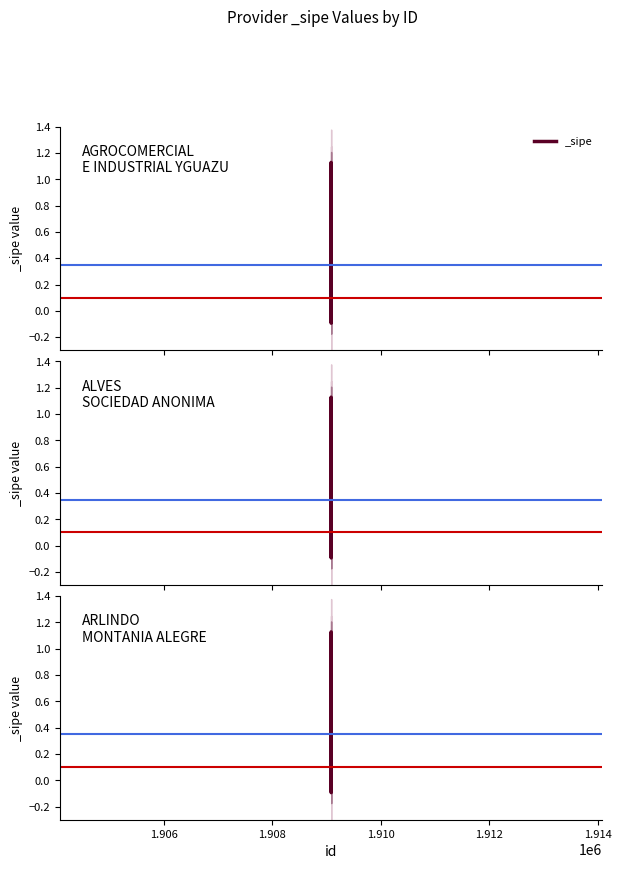

What is the average value?

1